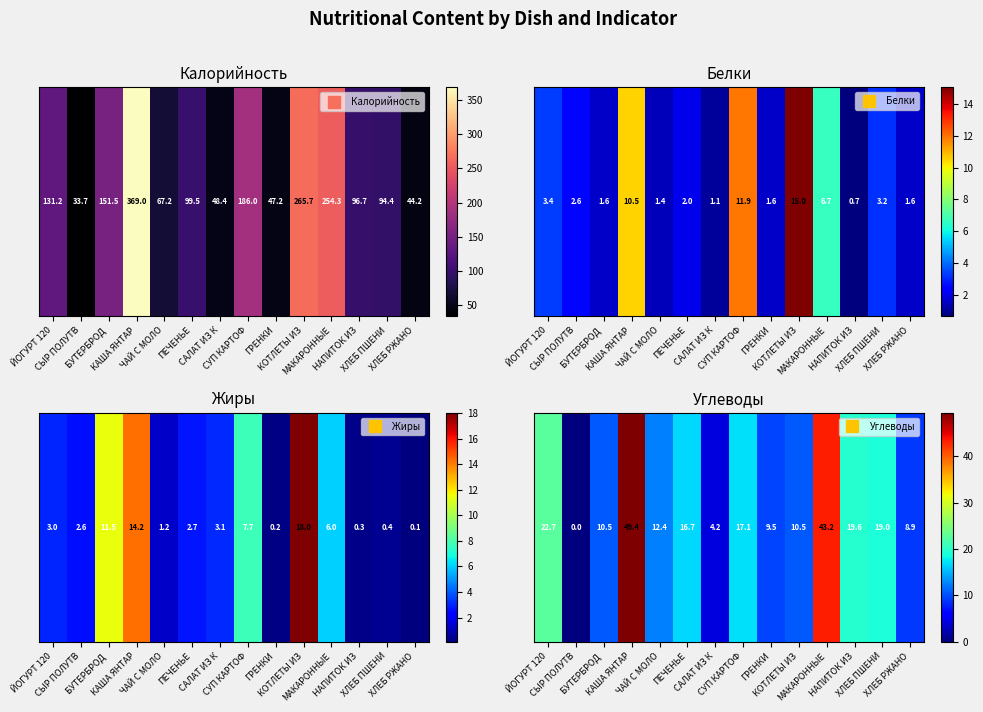

Rank the categories by value from highest to lowest.

КАША ЯНТАР, МАКАРОННЫЕ, ЙОГУРТ 120, НАПИТОК ИЗ, ХЛЕБ ПШЕНИ, СУП КАРТОФ, ПЕЧЕНЬЕ, ЧАЙ С МОЛО, КОТЛЕТЫ ИЗ, БУТЕРБРОД , ГРЕНКИ, ХЛЕБ РЖАНО, САЛАТ ИЗ К, СЫР ПОЛУТВ